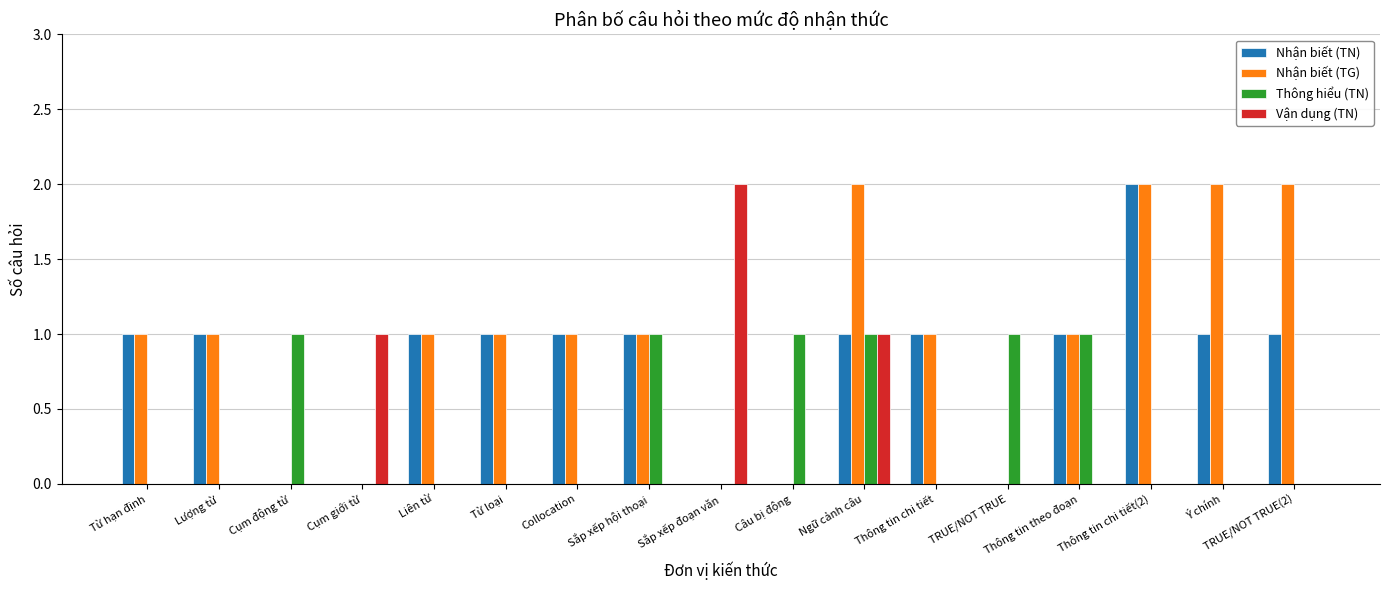

What is the sum of all Vận dụng (TN) values?

4